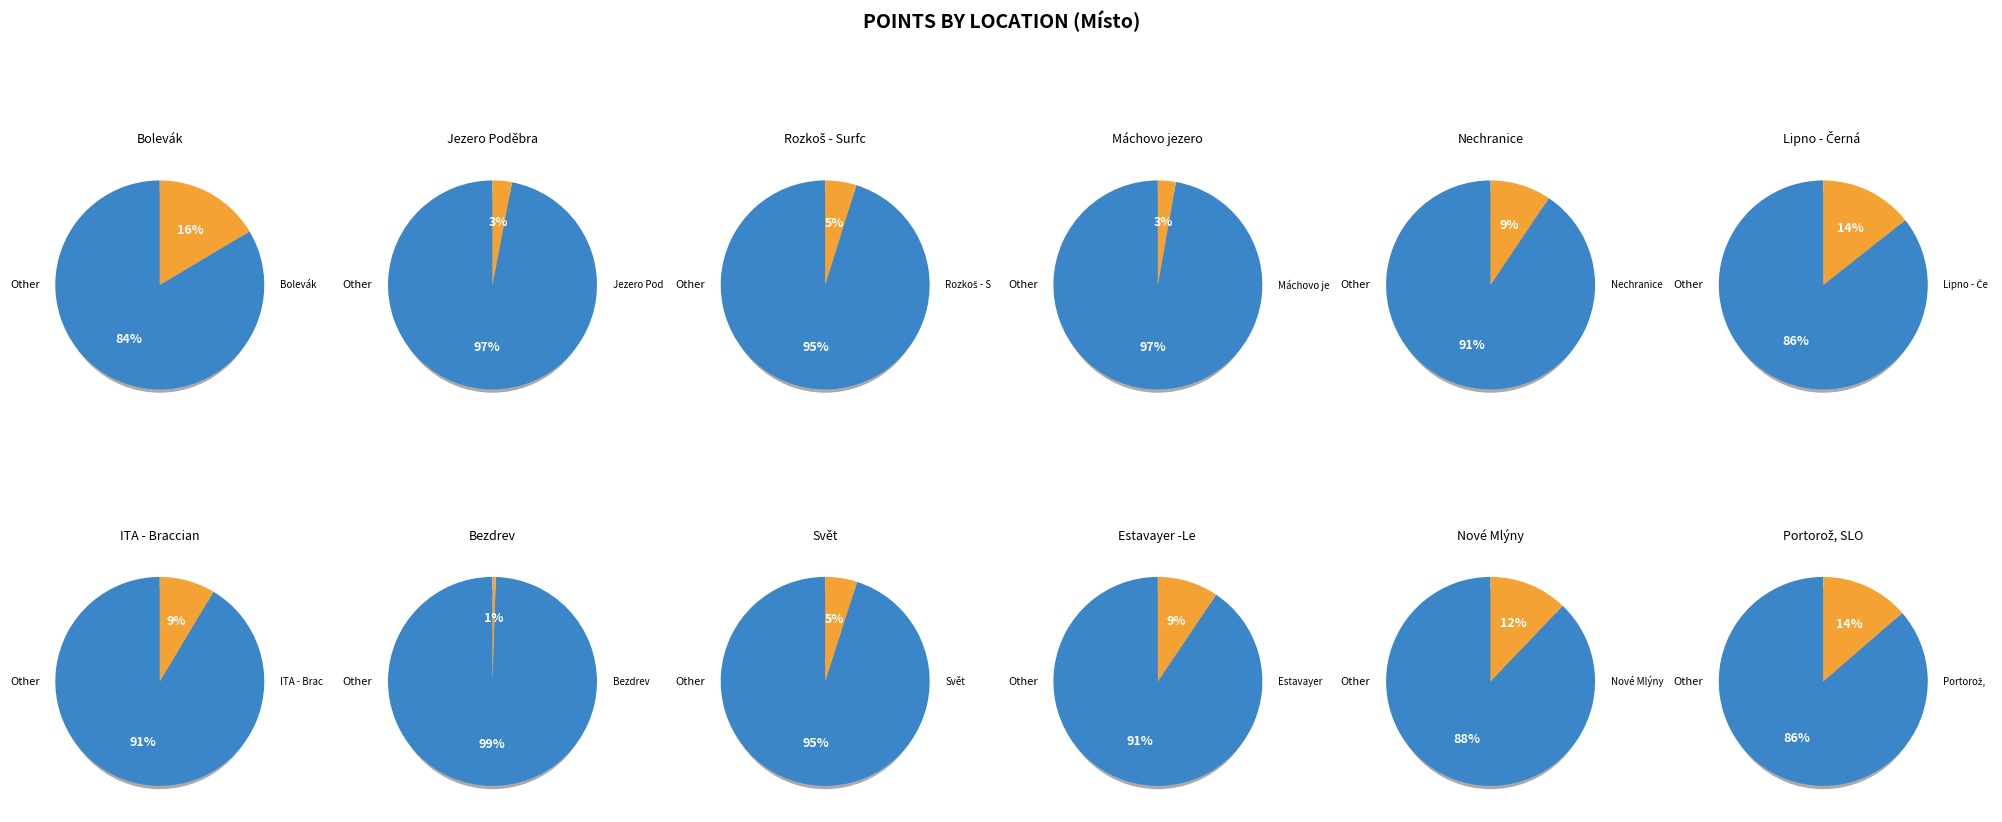

The 5 slice represents 14% of the pie. True or false?

True